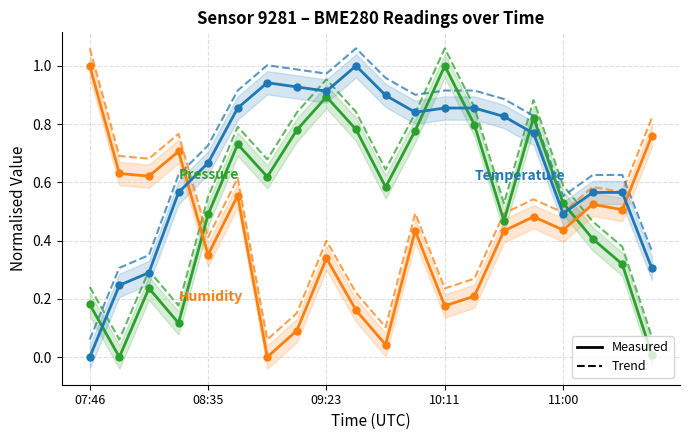

How many values in pressure are above zero?

19